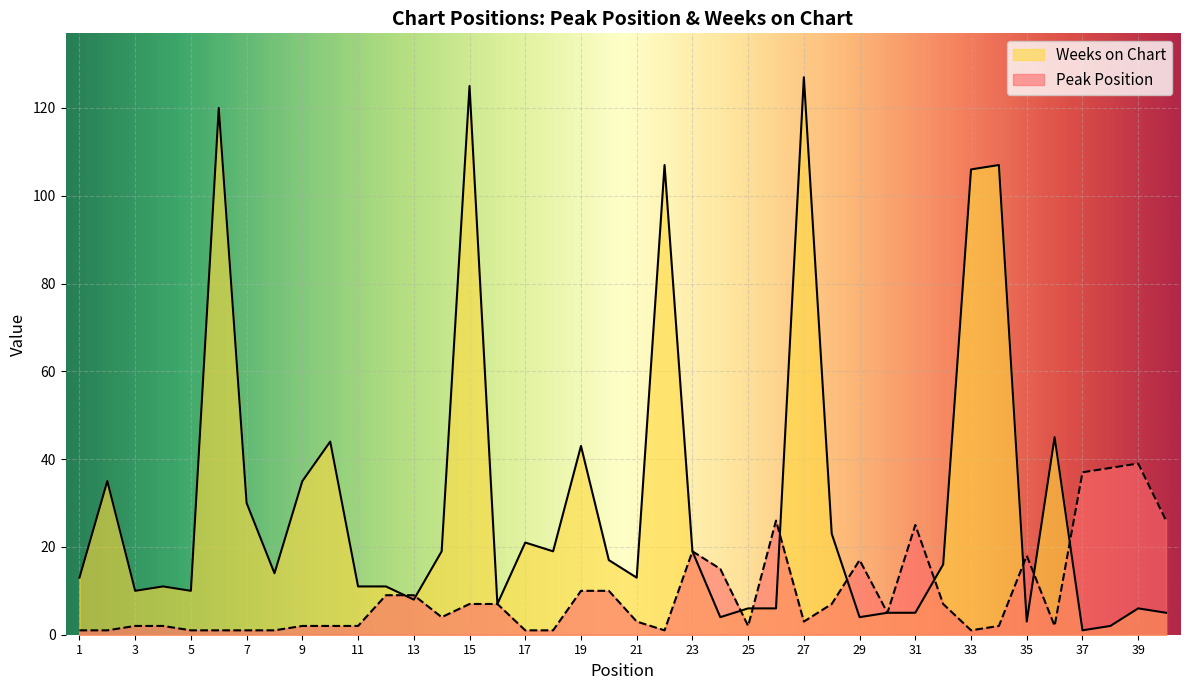

What value does the Weeks on Chart series have at 19, to the nearest 10?

40